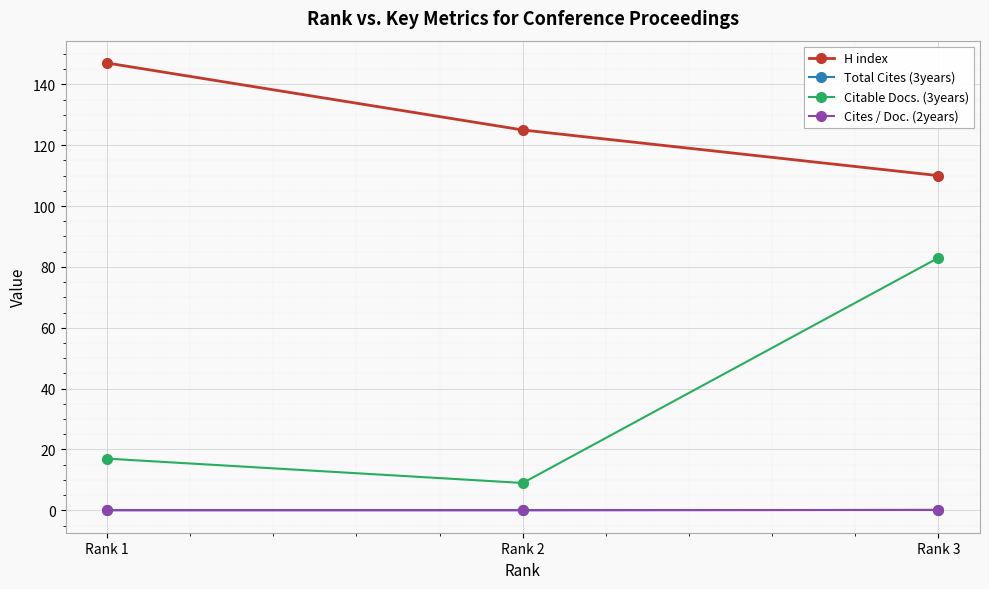

Which category has the highest value across all series?

Rank 1